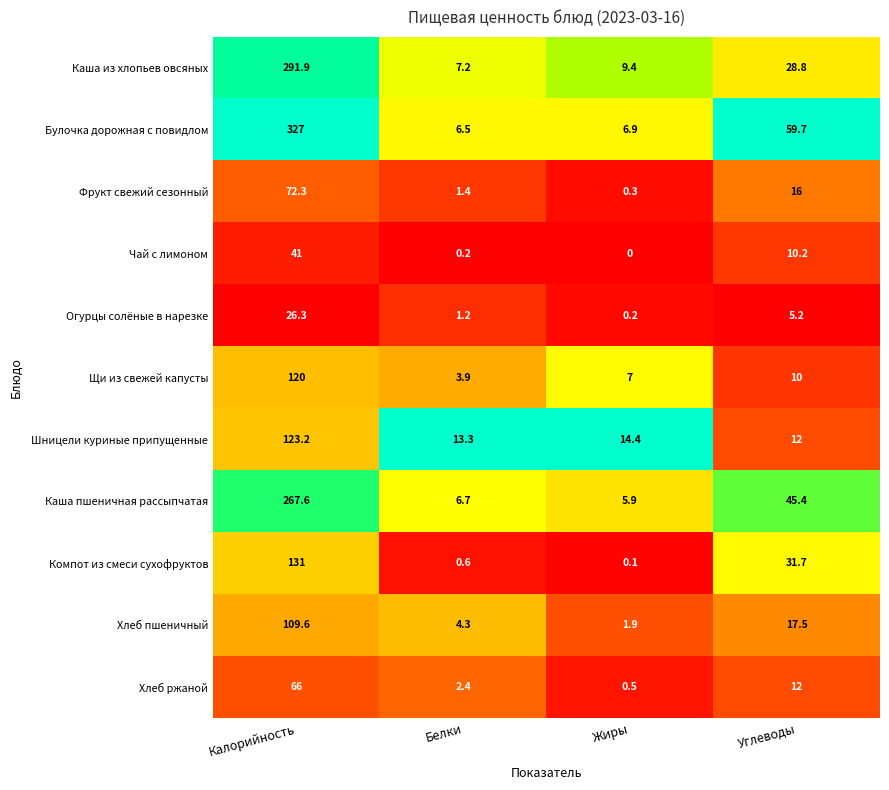

Is it true that Булочка дорожная с повидлом equals 107.4 at Калорийность?

False